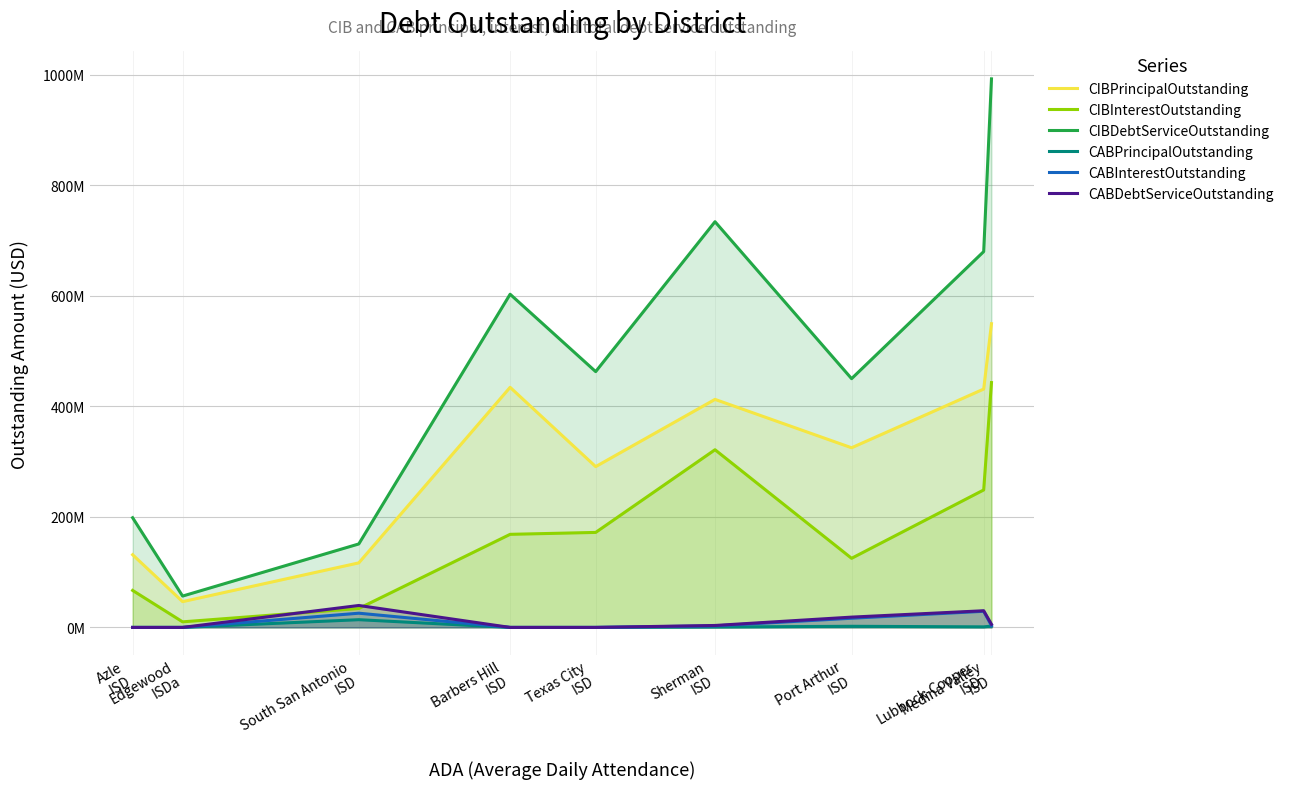

In CABDebtServiceOutstanding, how many points are higher than both neighbors (excluding endpoints)?

2